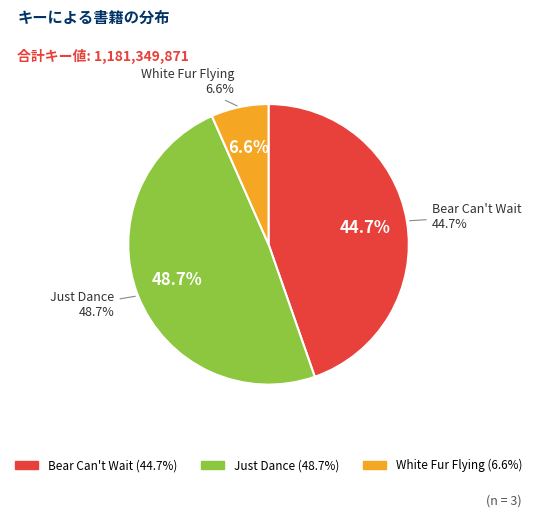

Which category has the biggest portion of the pie?

Just Dance